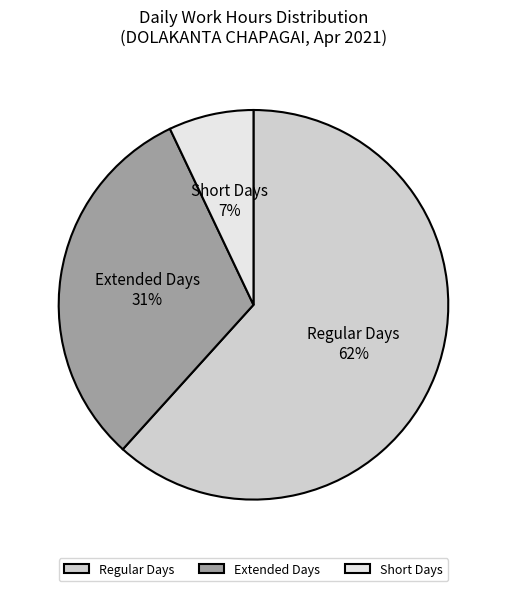

What is the smallest slice in the pie chart?

Short Days